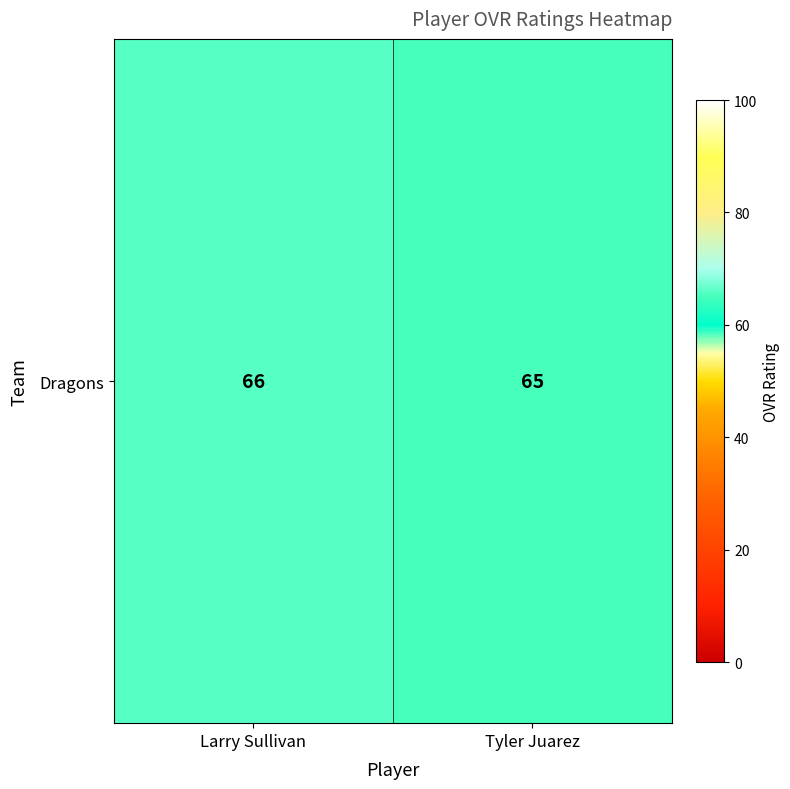

Count the number of data series in this chart.

1